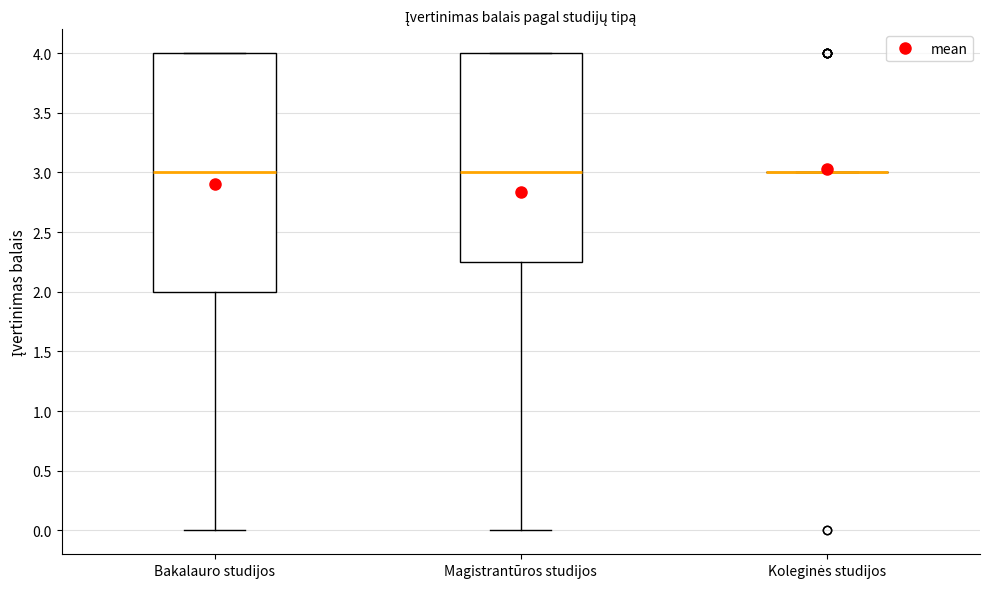

Reading left to right, read every box against the y-axis: the position of its median line, the range the box covers, and the ends of its whiskers. The values are not printed on the chart, so give them approximately, as read against the axis.

Bakalauro studijos: median 3.00, box 2.00 to 4.00, whiskers 0.00 to 4.00
Magistrantūros studijos: median 3.00, box 2.25 to 4.00, whiskers 0.00 to 4.00
Koleginės studijos: box collapsed to a line at 3.00, whiskers 3.00 to 3.00